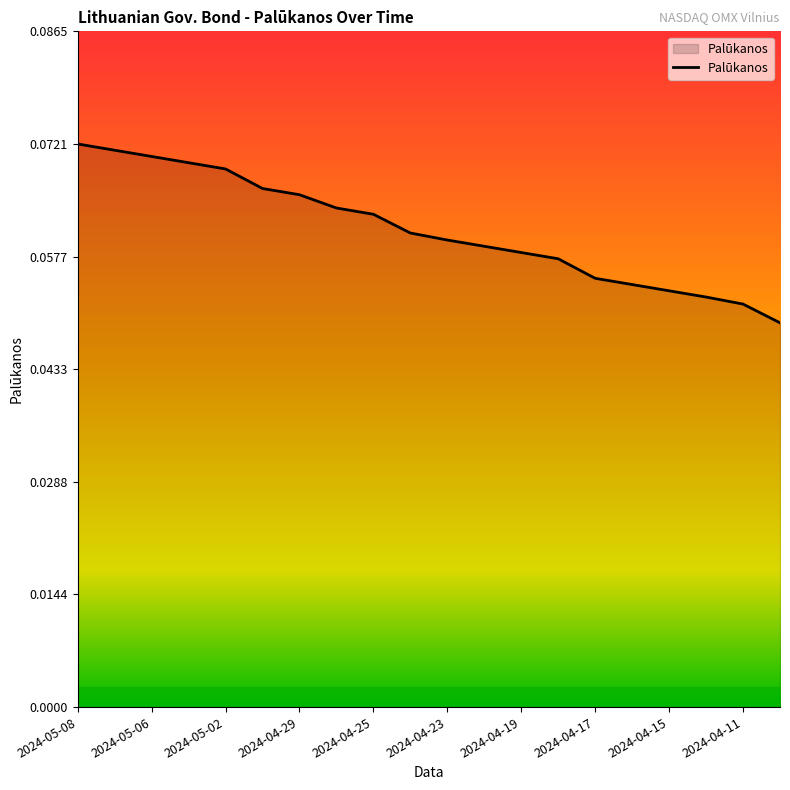

Reading left to right, what are all the values shown in this chart?

0.1	0.1	0.1	0.1	0.1	0.1	0.1	0.1	0.1	0.1	0.1	0.1	0.1	0.1	0.1	0.1	0.1	0.1	0.1	0.0